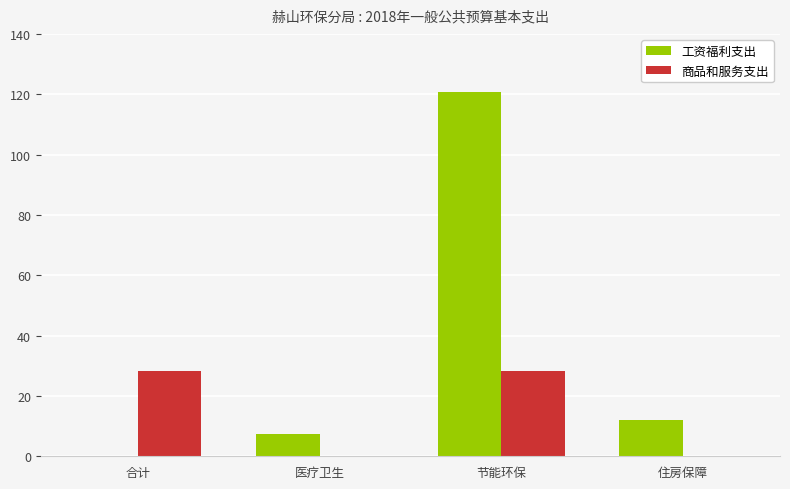

How many data points in 商品和服务支出 are above 28?

2